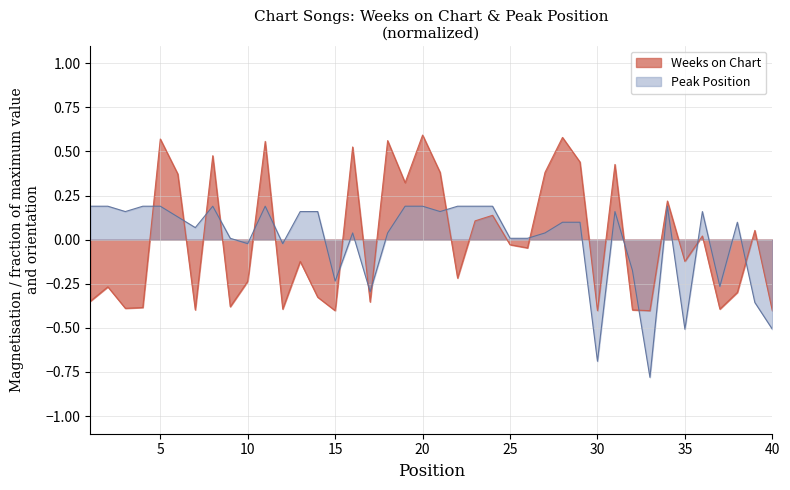

Rank the series by their maximum value, from lowest to highest.

Peak Position, Weeks on Chart